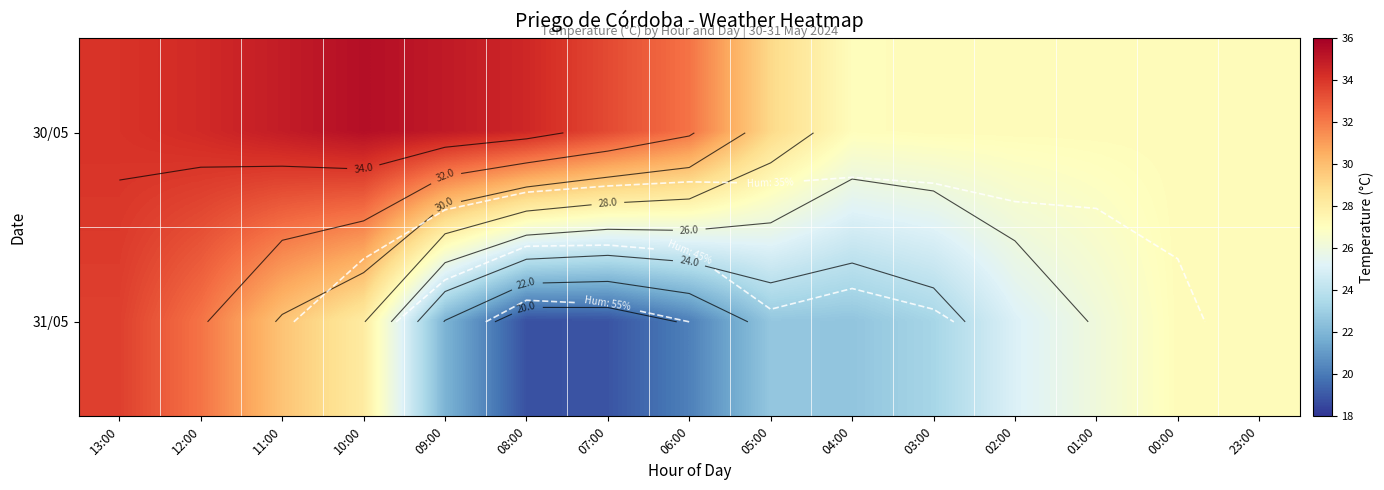

Between 13:00 and 23:00, which is larger?

13:00